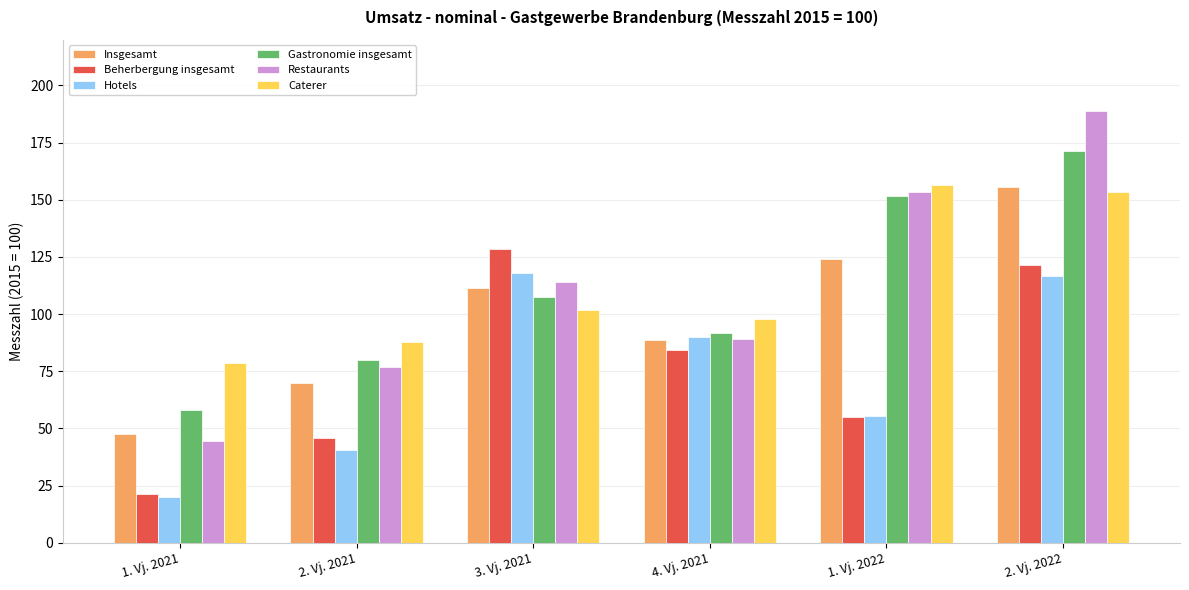

Which series changed the most between 4. Vj. 2021 and 2. Vj. 2022?

Restaurants